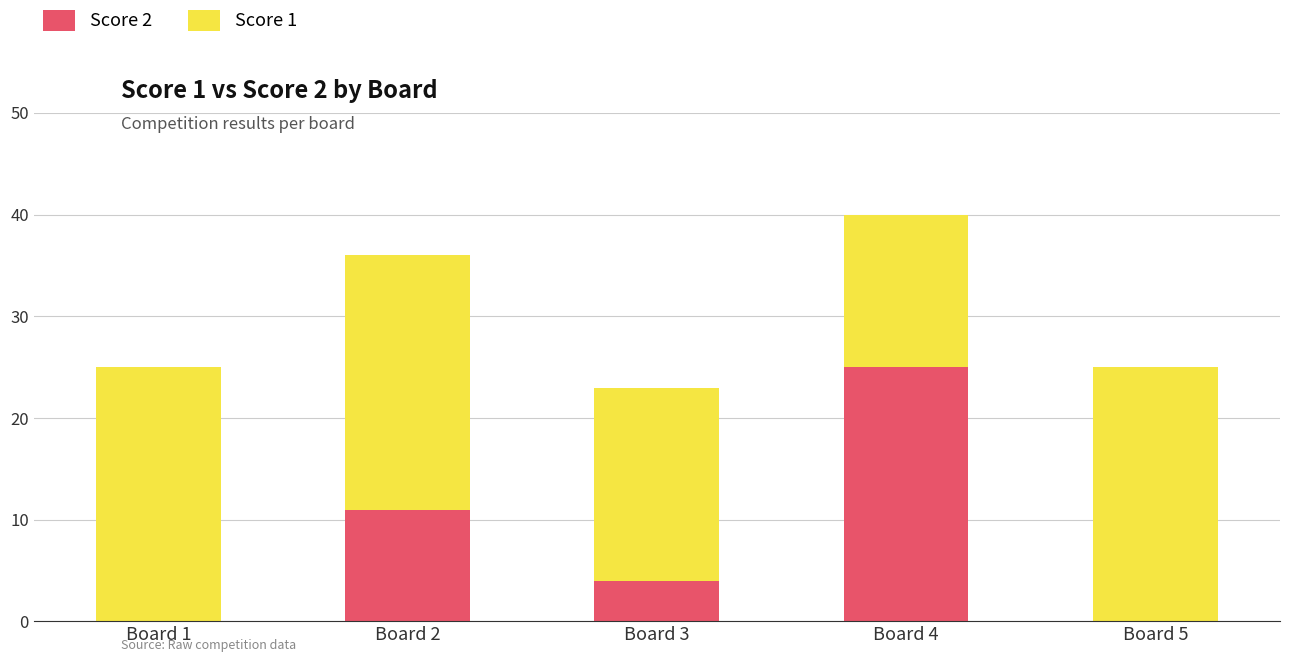

What is the maximum value for Score 2?

25